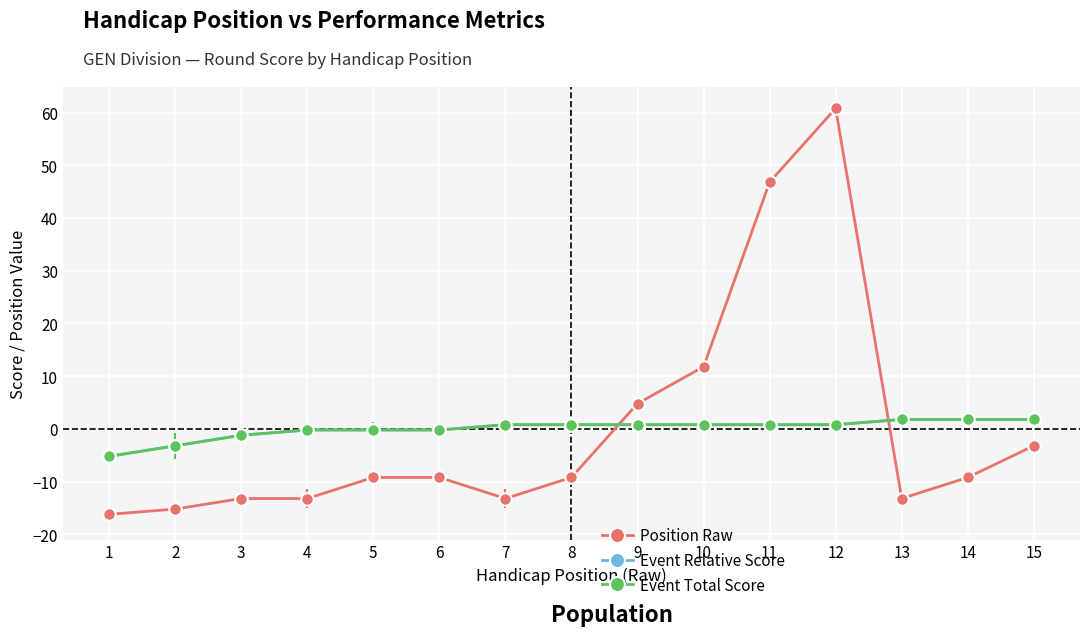

Reading right to left, transcribe all the data shown in this chart.

position_raw: 15=-3.2	14=-9.2	13=-13.2	12=60.8	11=46.8	10=11.8	9=4.8	8=-9.2	7=-13.2	6=-9.2	5=-9.2	4=-13.2	3=-13.2	2=-15.2	1=-16.2
event_relative_score: 15=1.8	14=1.8	13=1.8	12=0.8	11=0.8	10=0.8	9=0.8	8=0.8	7=0.8	6=-0.2	5=-0.2	4=-0.2	3=-1.2	2=-3.2	1=-5.2
event_total_score: 15=1.8	14=1.8	13=1.8	12=0.8	11=0.8	10=0.8	9=0.8	8=0.8	7=0.8	6=-0.2	5=-0.2	4=-0.2	3=-1.2	2=-3.2	1=-5.2